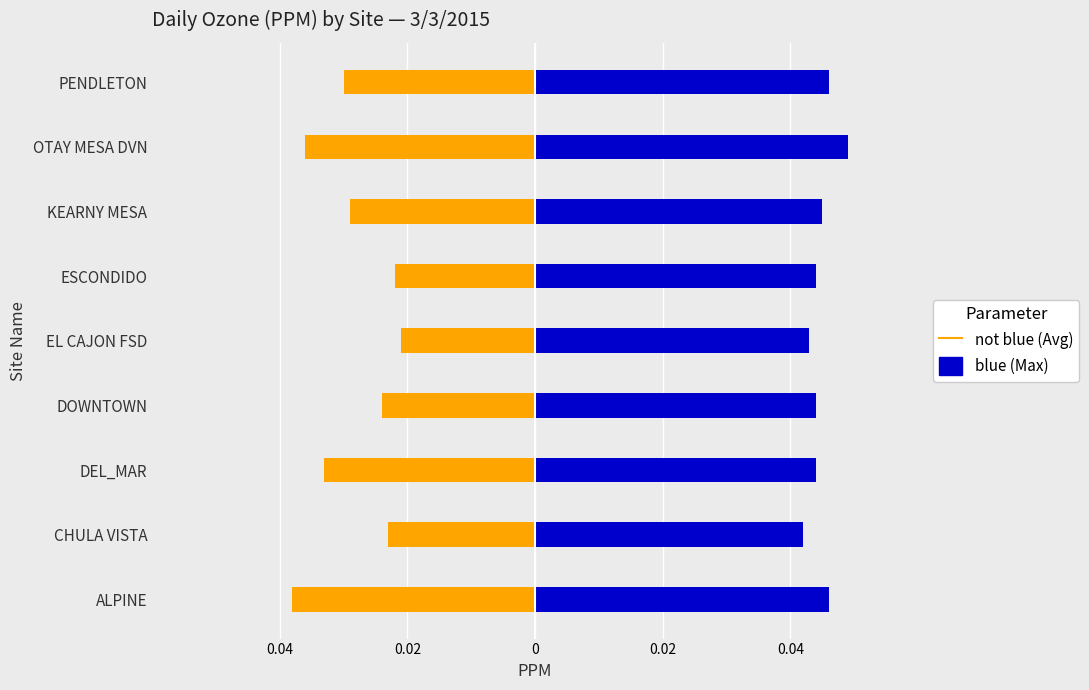

How many distinct data groups are displayed?

2